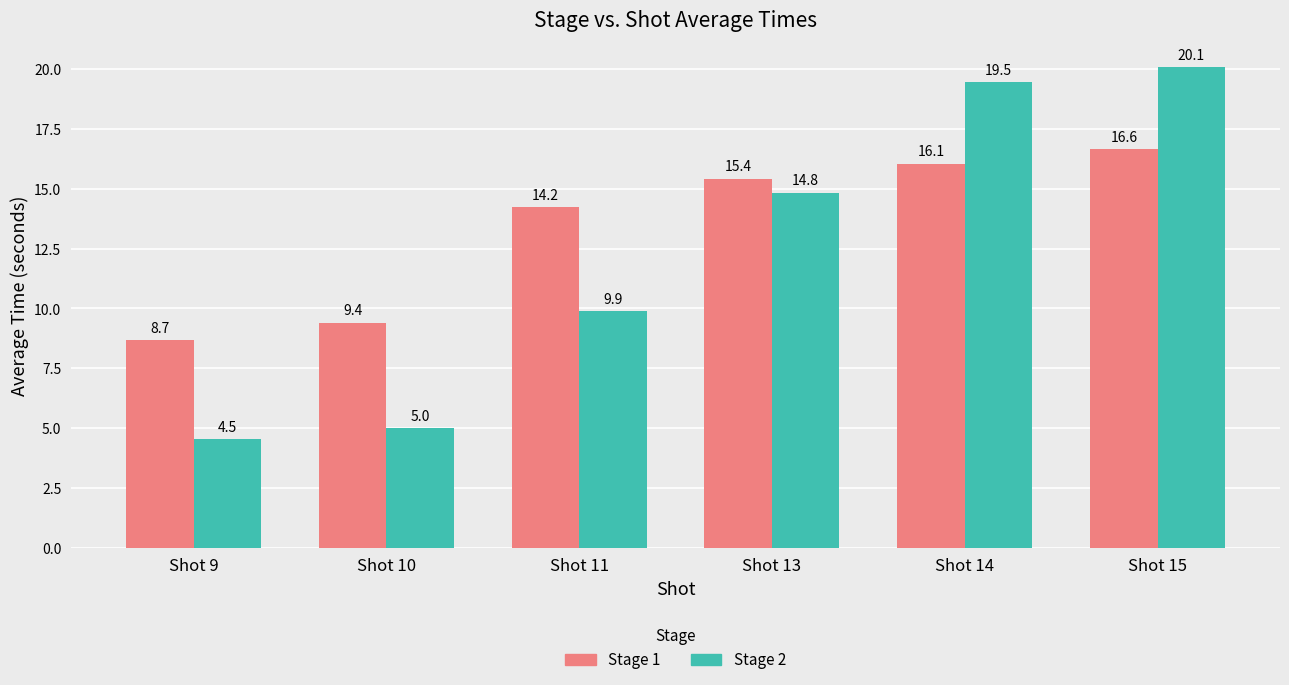

At which label is Stage 1 closest to 12?

Shot 11